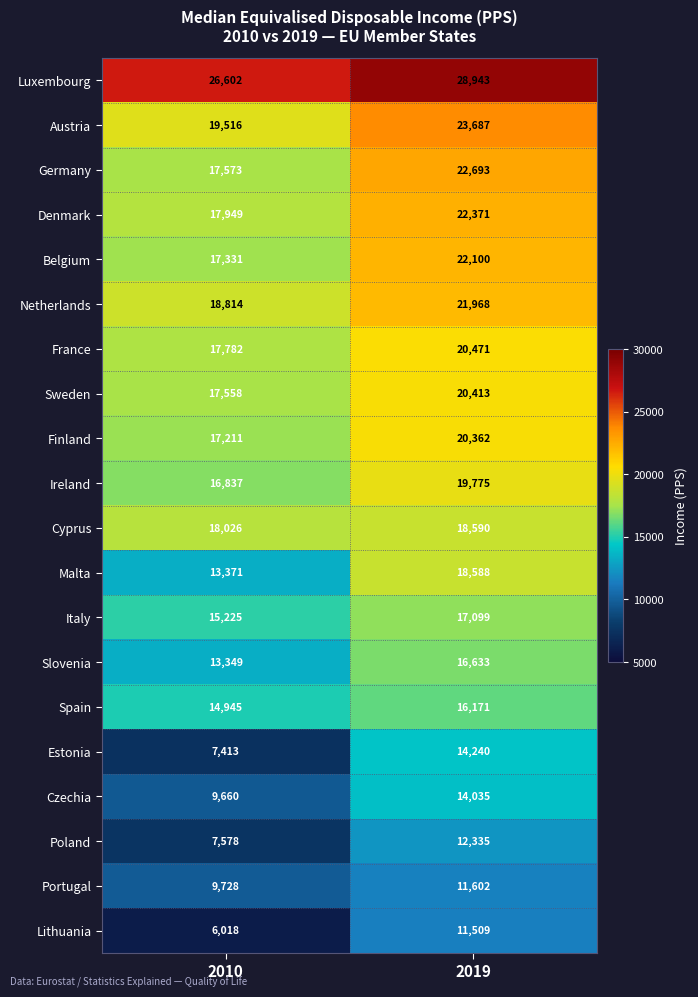

What is the approximate value of Luxembourg at 2010, to the nearest 10?

26600